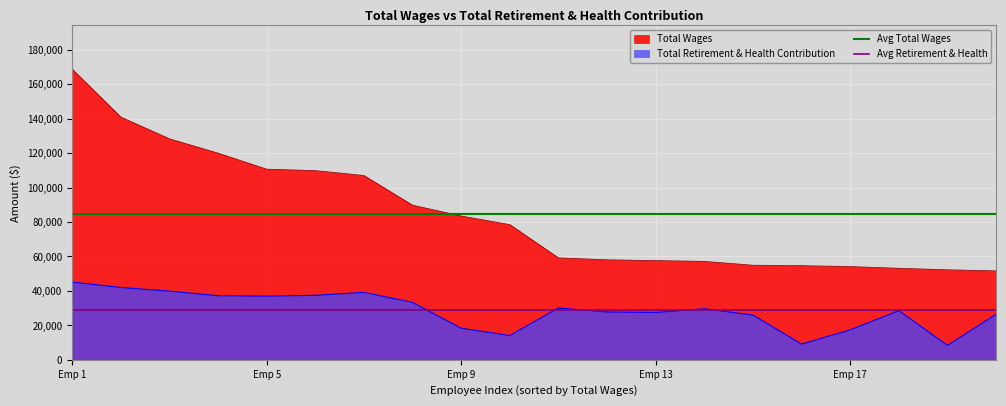

The value of Total Wages at Emp 9 is 28346. True or false?

False